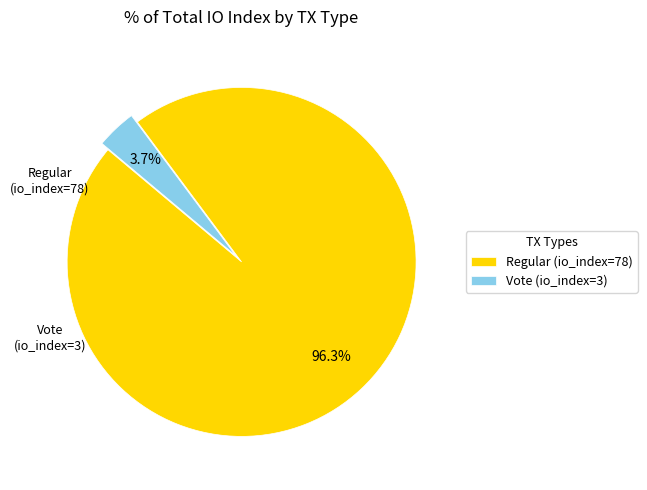

What percentage is the Regular (io_index=78) slice, to the nearest percent?

96%